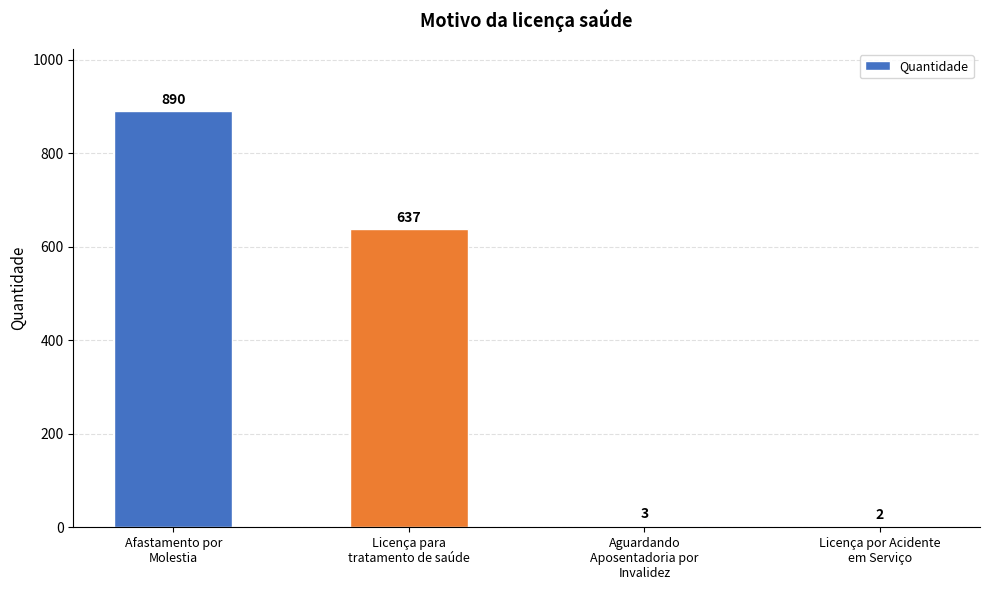

What is the sum of the values at Aguardando
Aposentadoria por
Invalidez and Licença por Acidente
em Serviço?

5